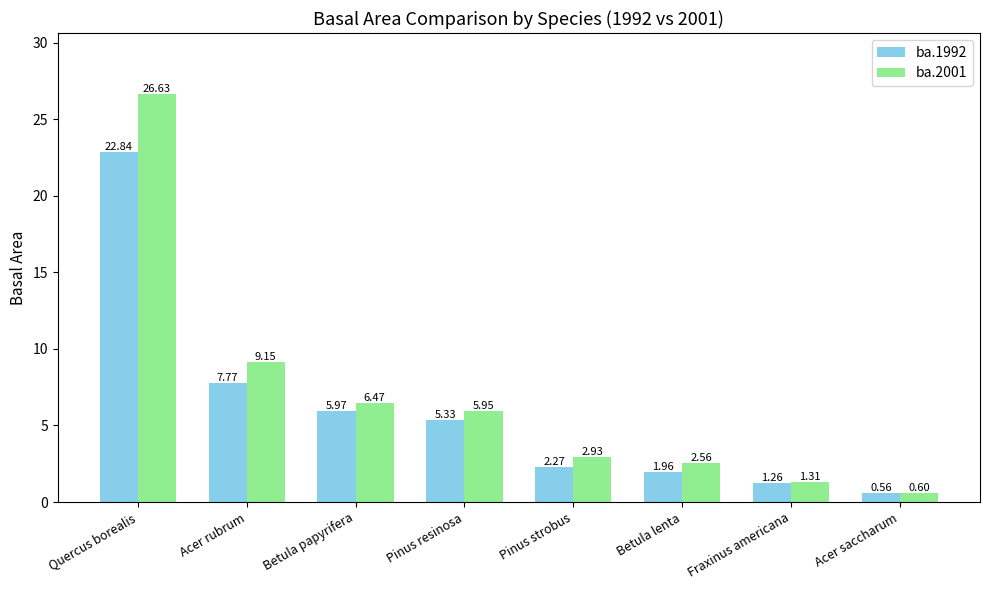

How many distinct data groups are displayed?

2